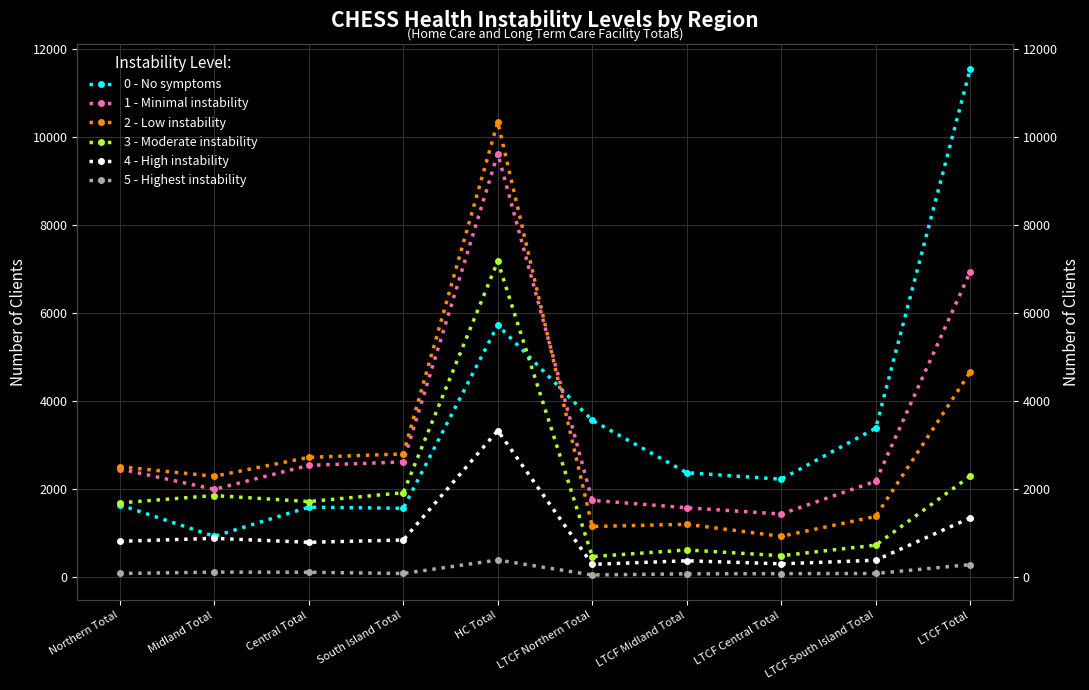

List the labels in order of 5 - Highest instability value, smallest first.

LTCF Northern Total, LTCF Midland Total, LTCF Central Total, Northern Total, South Island Total, LTCF South Island Total, Central Total, Midland Total, LTCF Total, HC Total